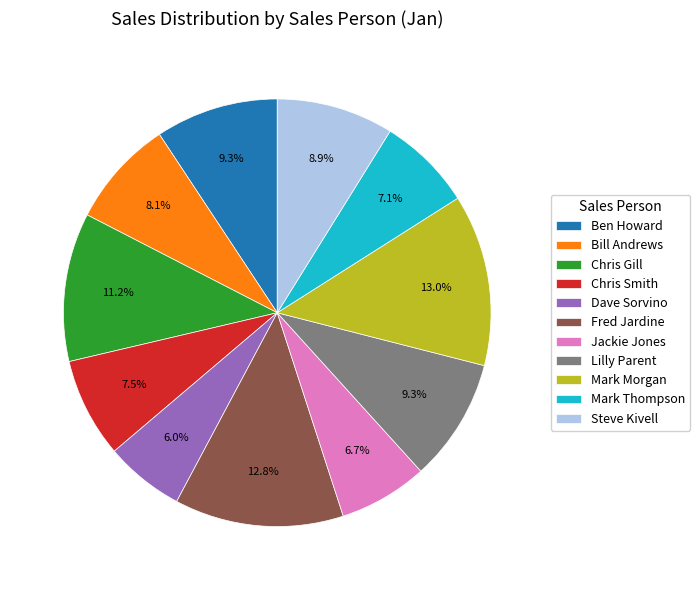

Count the number of slices in the pie.

11